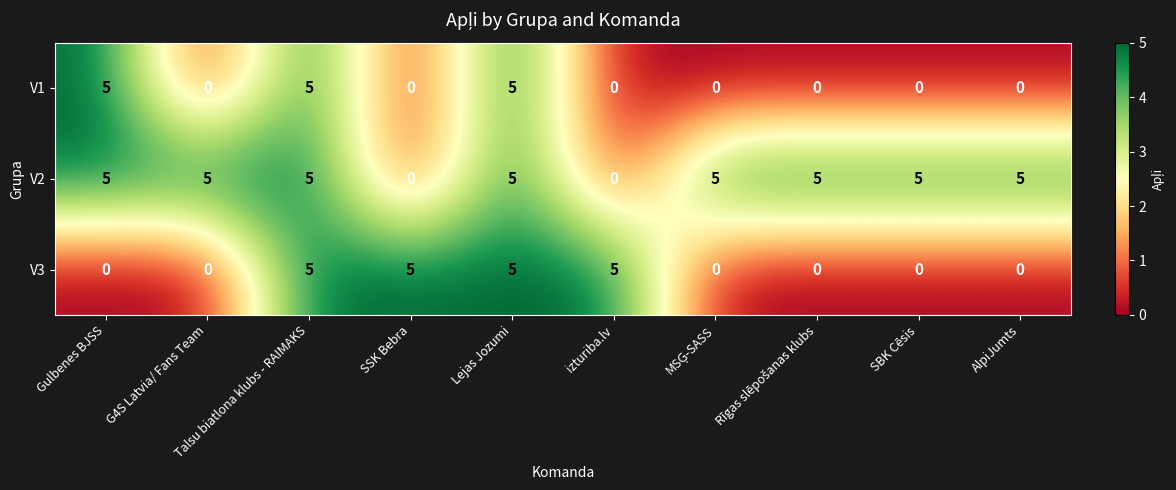

List the series in order of their overall mean, highest first.

V2, V3, V1